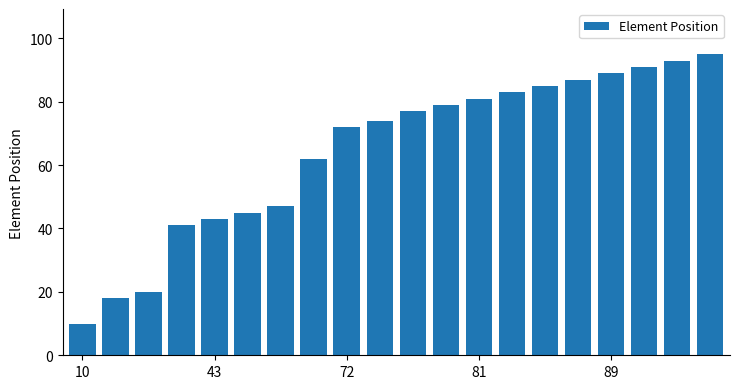

What is the smallest value displayed?

10